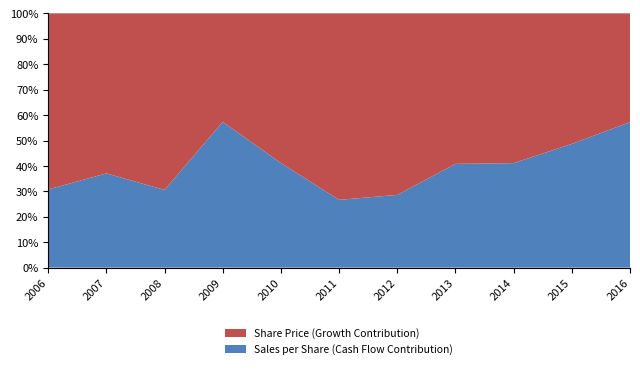

What is the difference between the maximum and minimum values in the Sales per Share (Cash Flow Contribution) series?

30.6